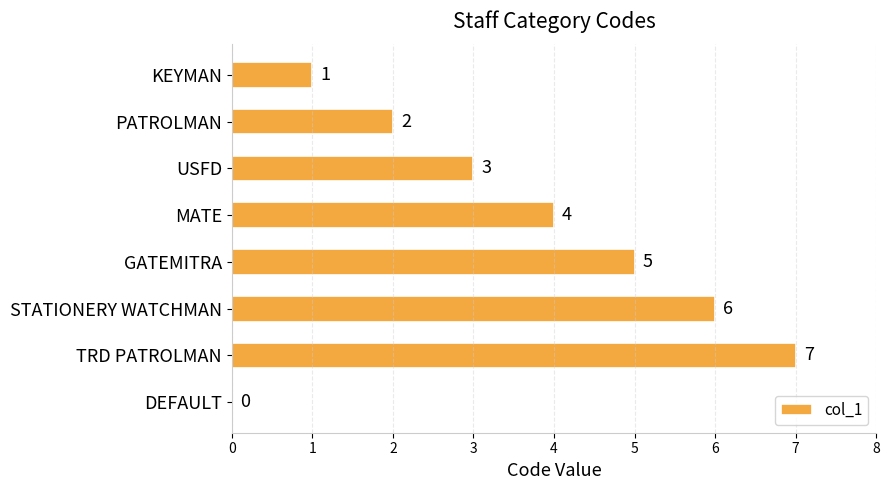

Count the number of data series in this chart.

1